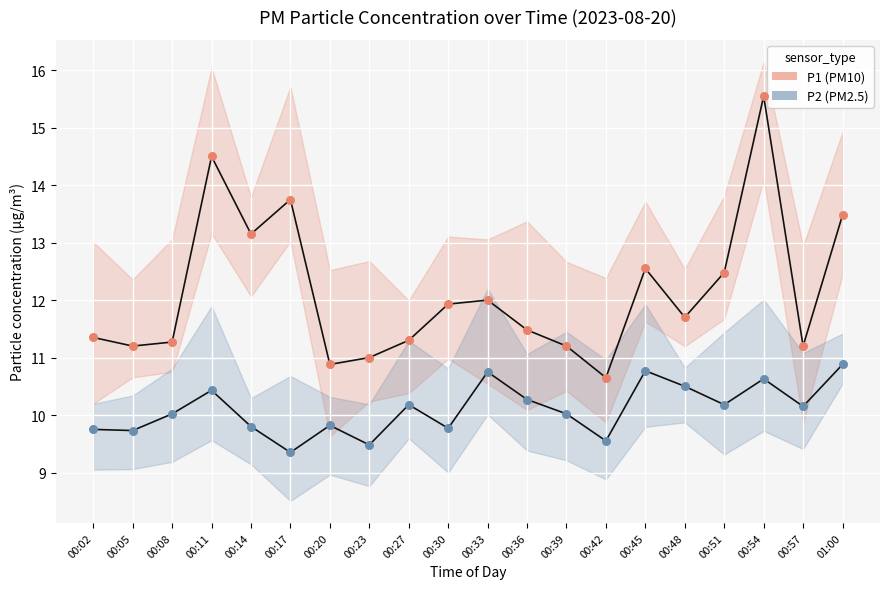

What are all the series names shown in the legend?

P1 (PM10), P2 (PM2.5)